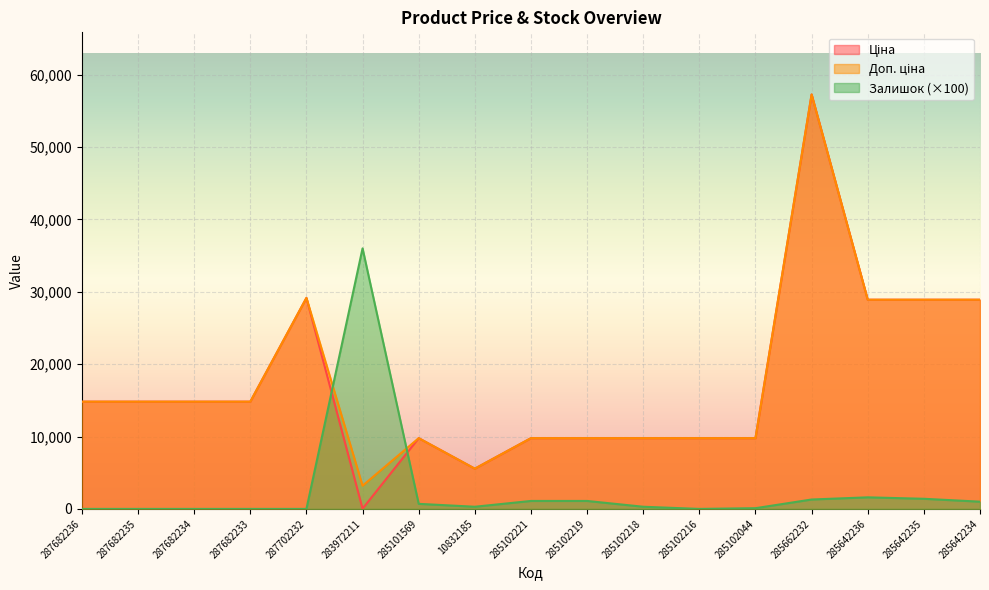

At which category does Ціна reach its first local valley?

283972211